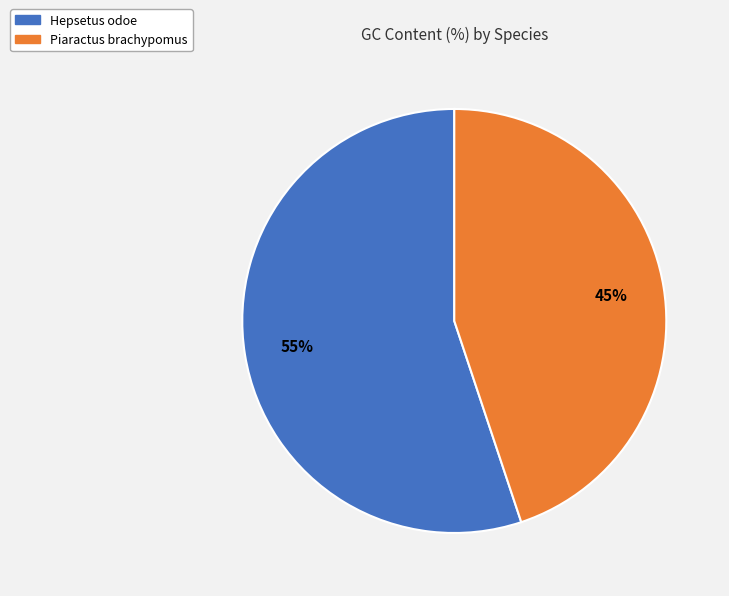

Which category accounts for the majority?

Hepsetus odoe